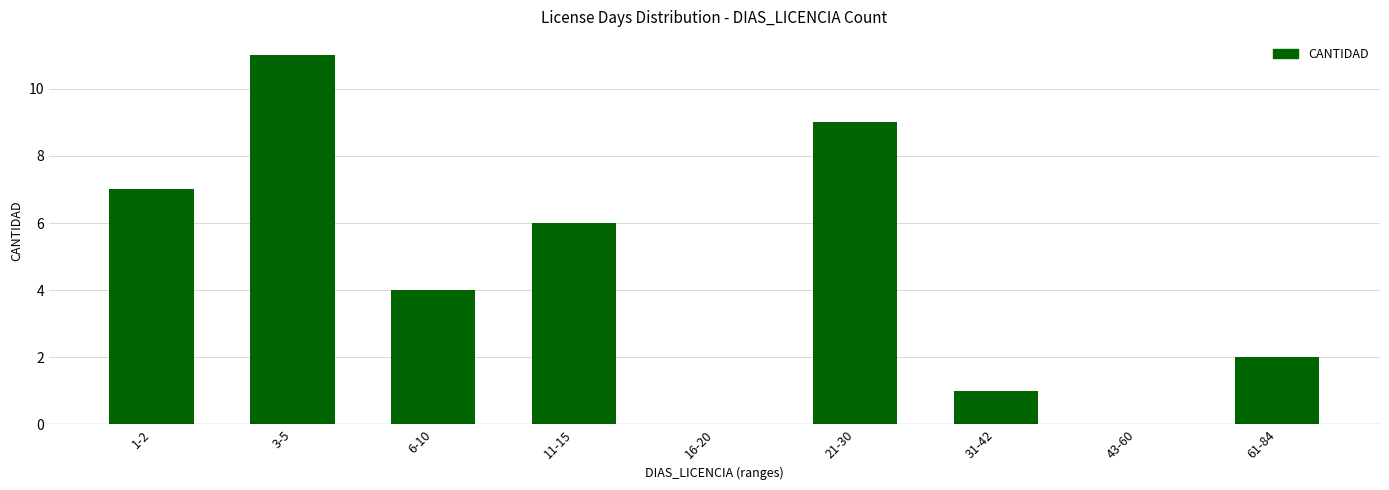

The value at 16-20 is 0. True or false?

True